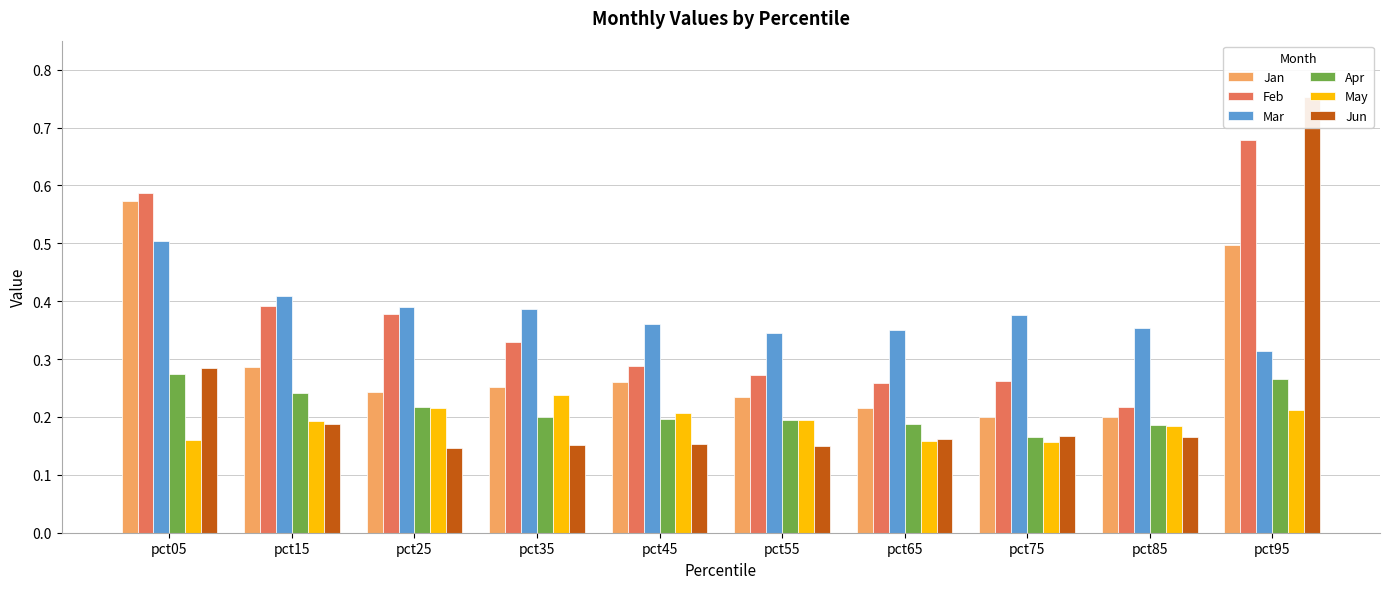

Is it true that Mar equals 0.3 at pct95?

True